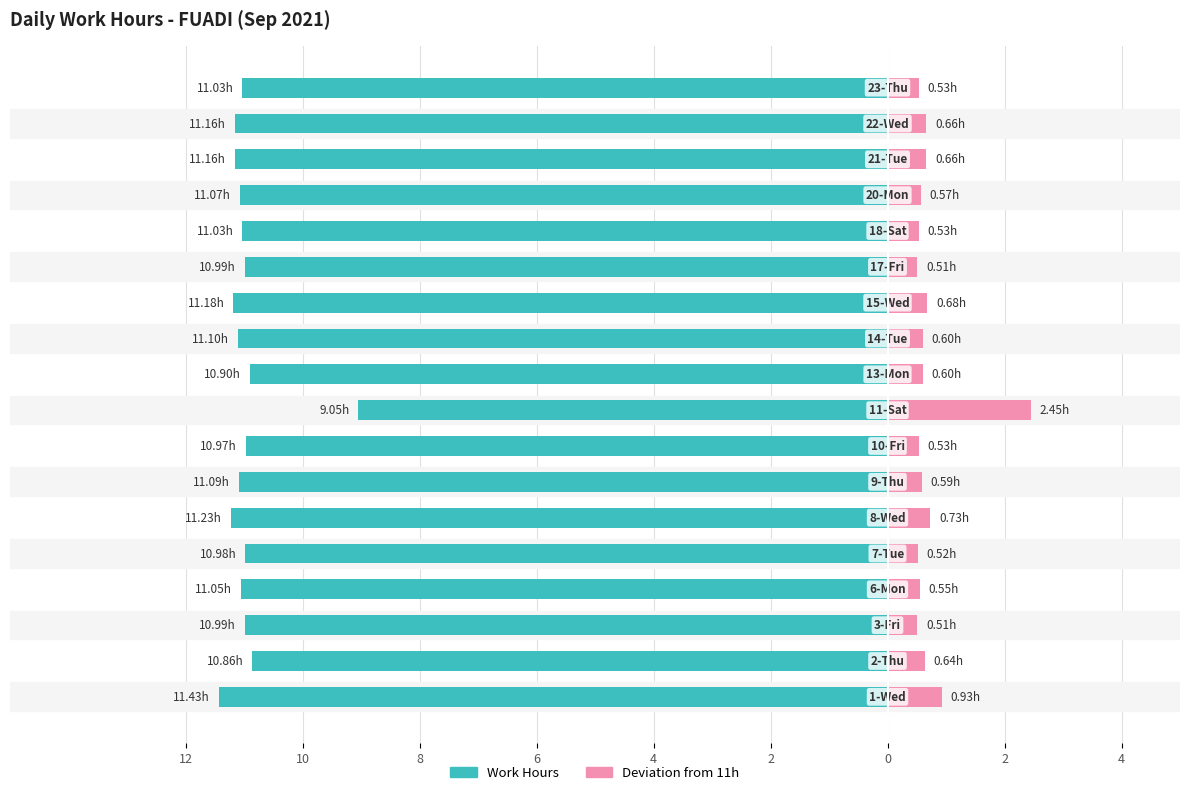

Which series has the largest range (max minus min)?

Work Hours